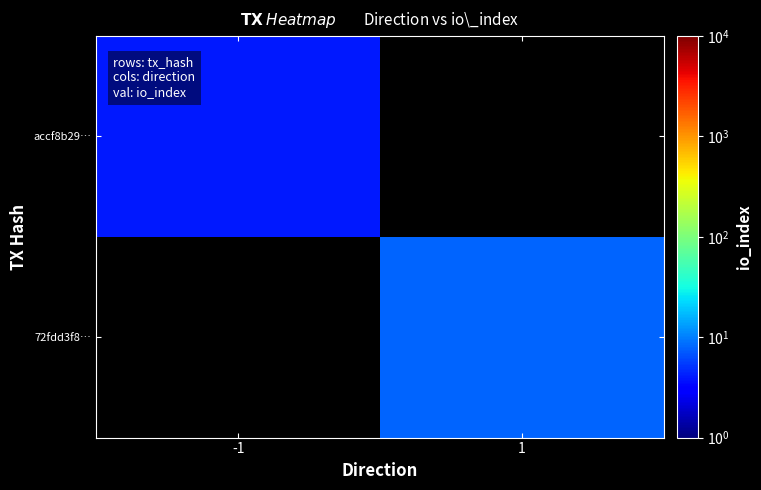

How many values in 72fdd3f8… are above zero?

1